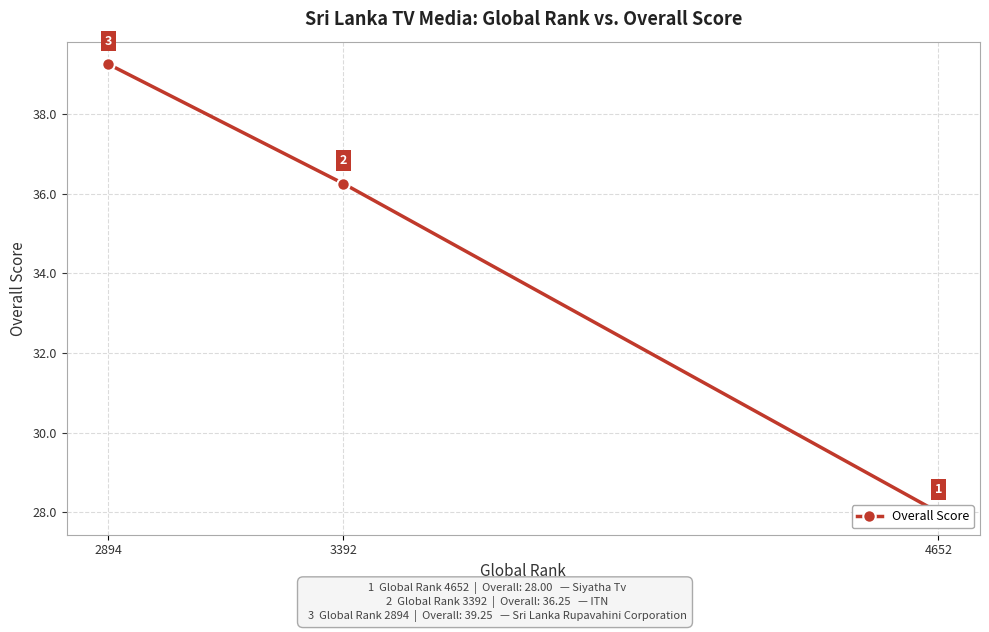

Which has a higher value, 4652 or 2894?

2894